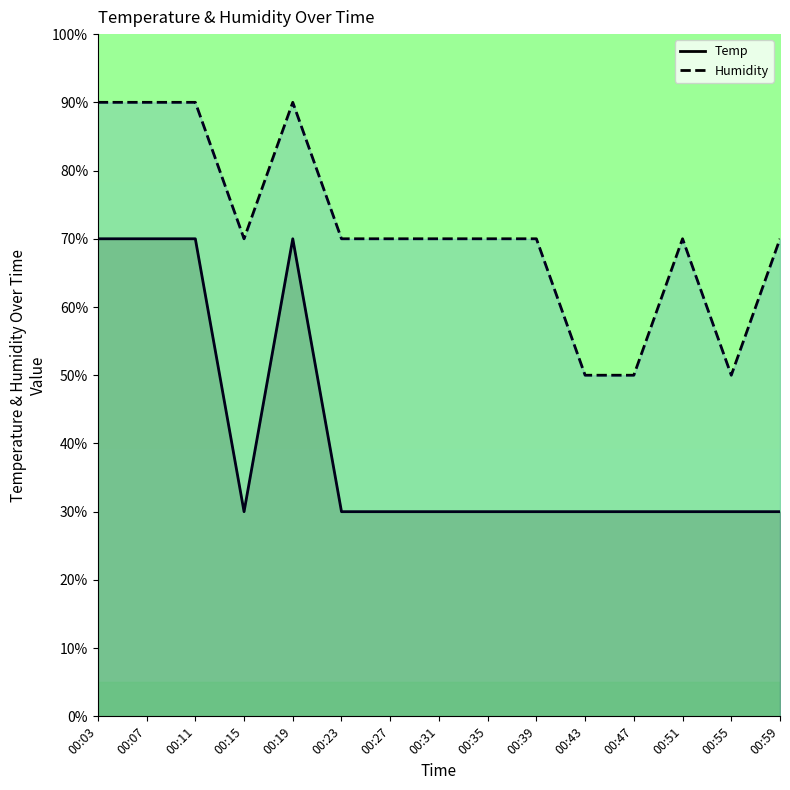

Reading left to right, extract all data points from this chart.

Temp: 70.0	70.0	70.0	30.0	70.0	30.0	30.0	30.0	30.0	30.0	30.0	30.0	30.0	30.0	30.0
Humidity: 90.0	90.0	90.0	70.0	90.0	70.0	70.0	70.0	70.0	70.0	50.0	50.0	70.0	50.0	70.0